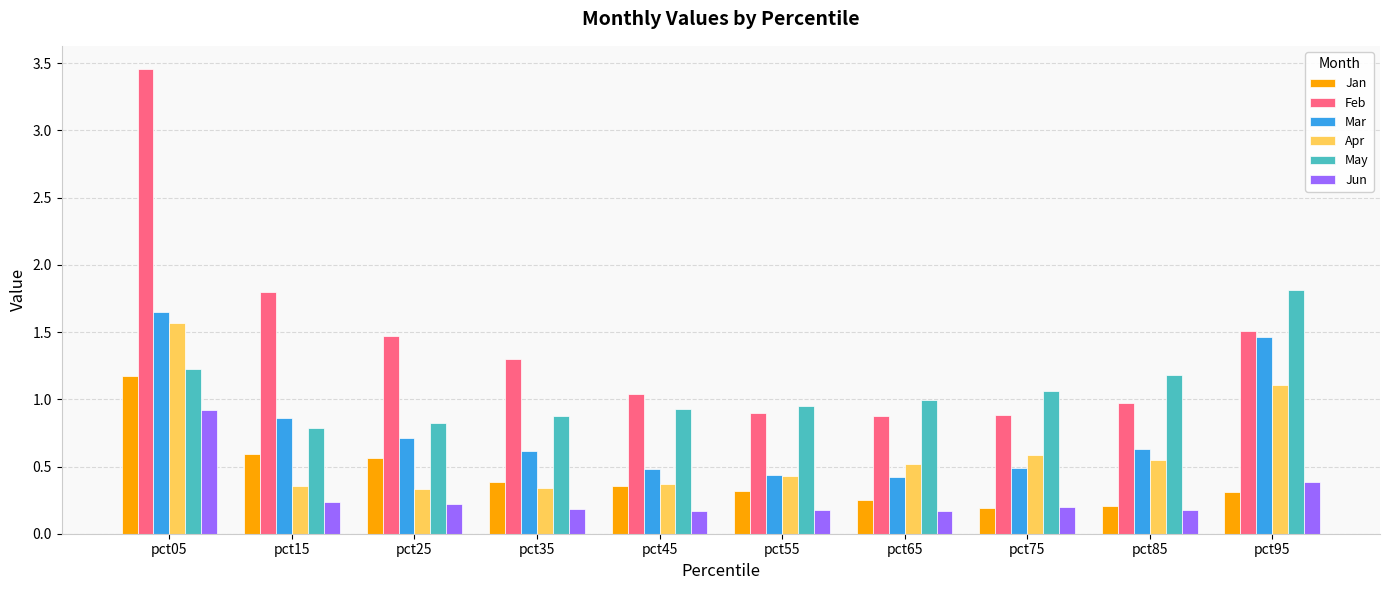

Count the Mar values in the range 0 to 1.

8